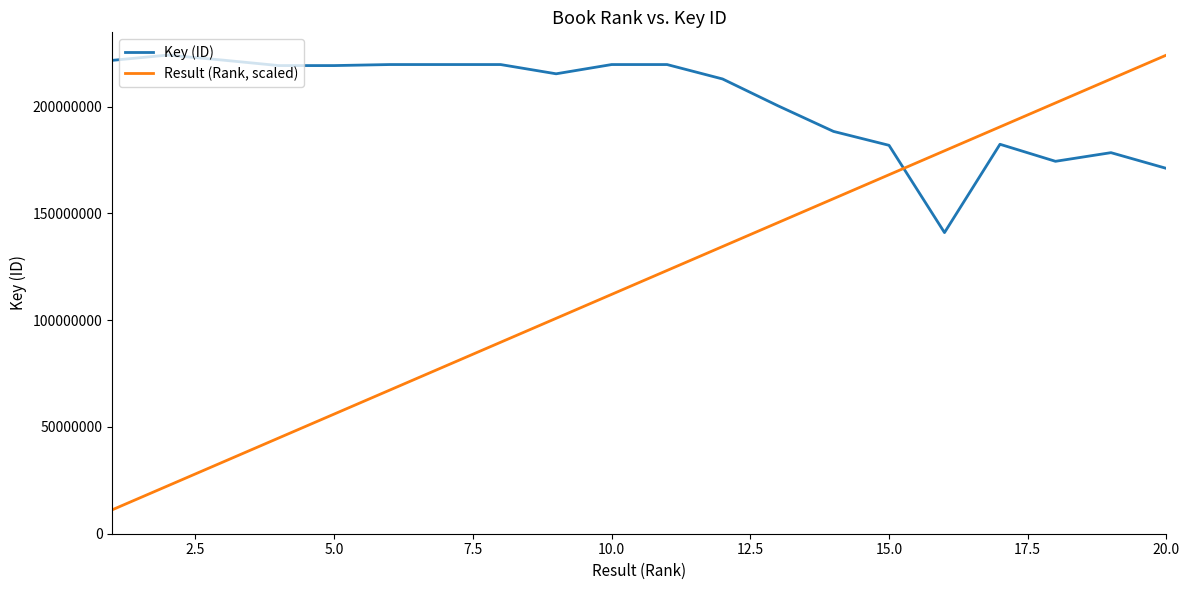

Rank the series by their average value, from highest to lowest.

Key (ID), Result (Rank, scaled)